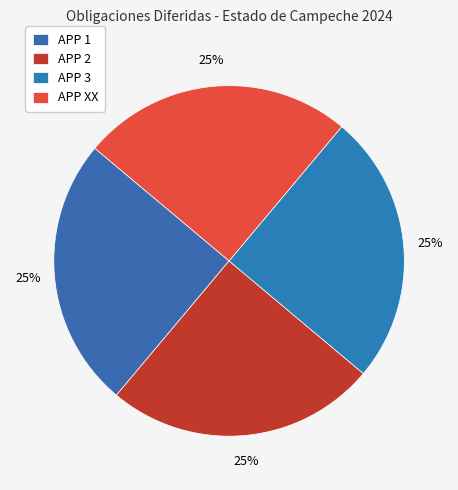

How many slices are in this pie chart?

4